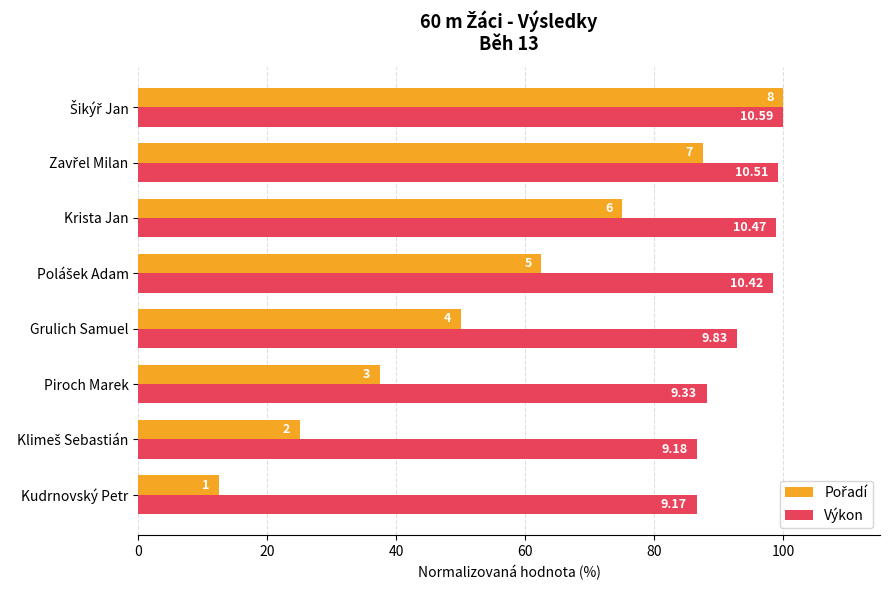

At how many categories does at least one series exceed 18?

8